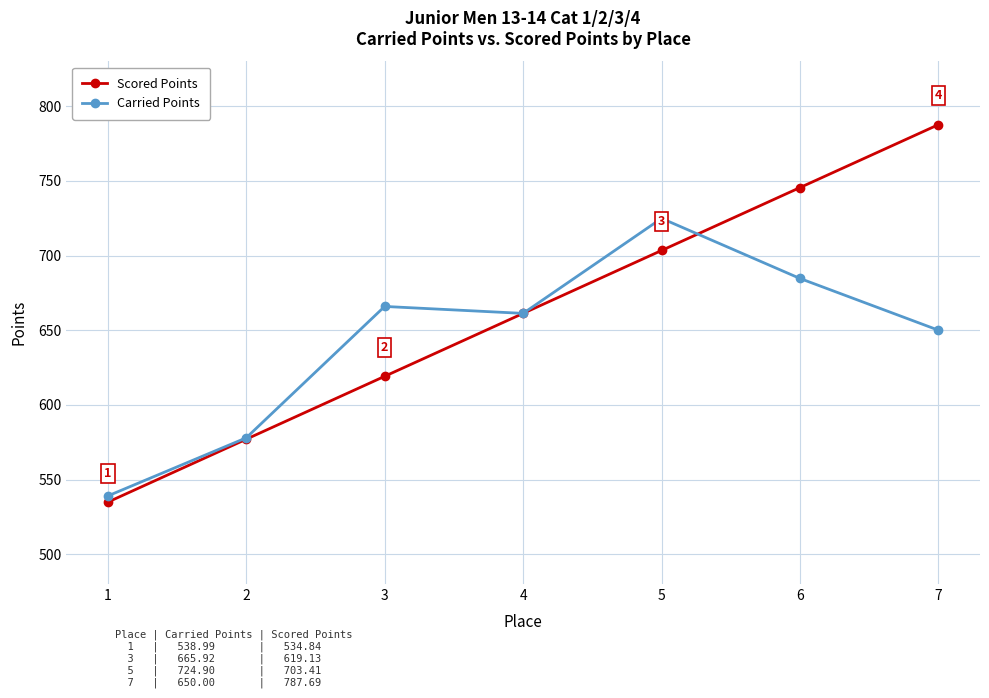

True or false: Scored Points and Carried Points intersect in this chart.

True